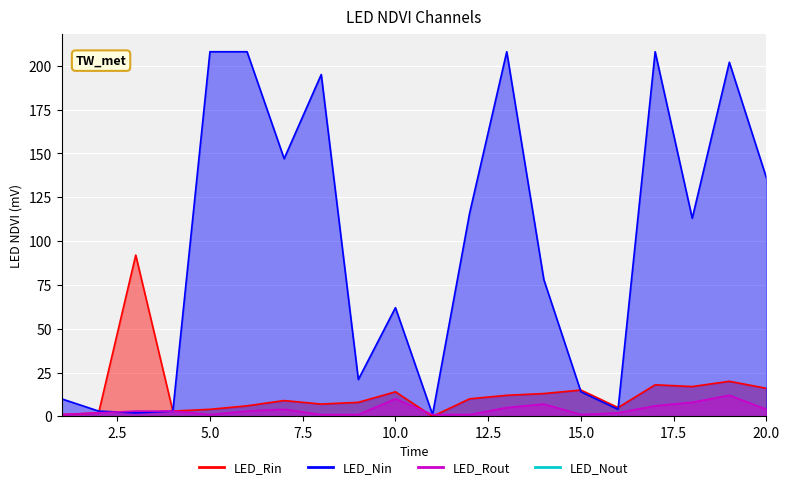

What is the sum of the Peak Position values at 4 and 17?

9